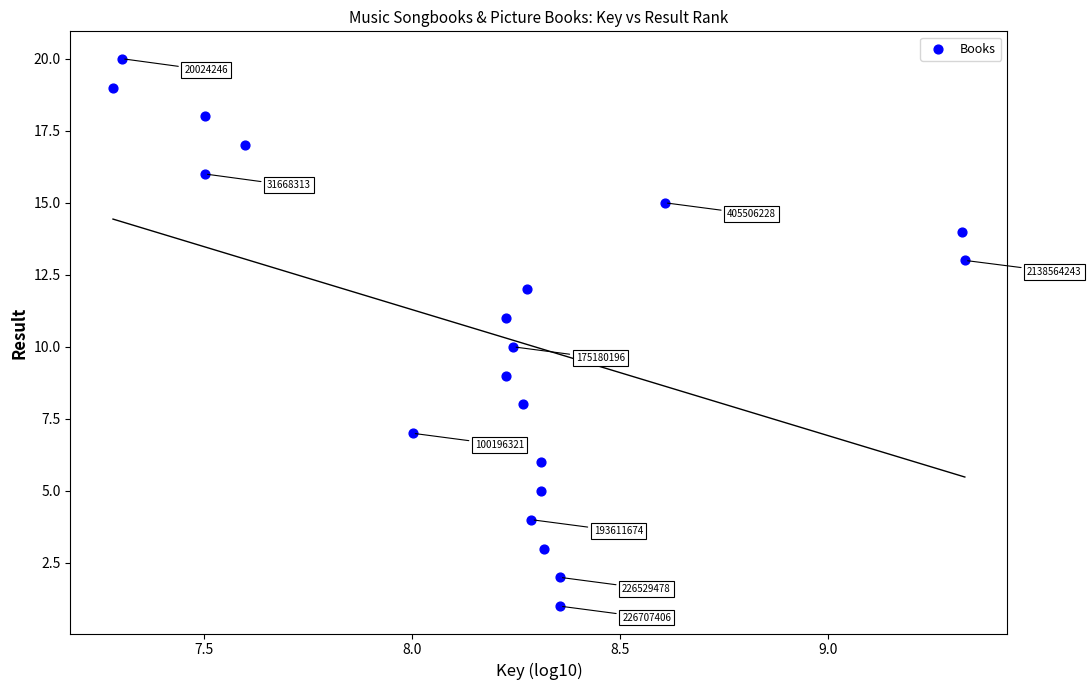

What is the range of Y values (max minus min)?

19